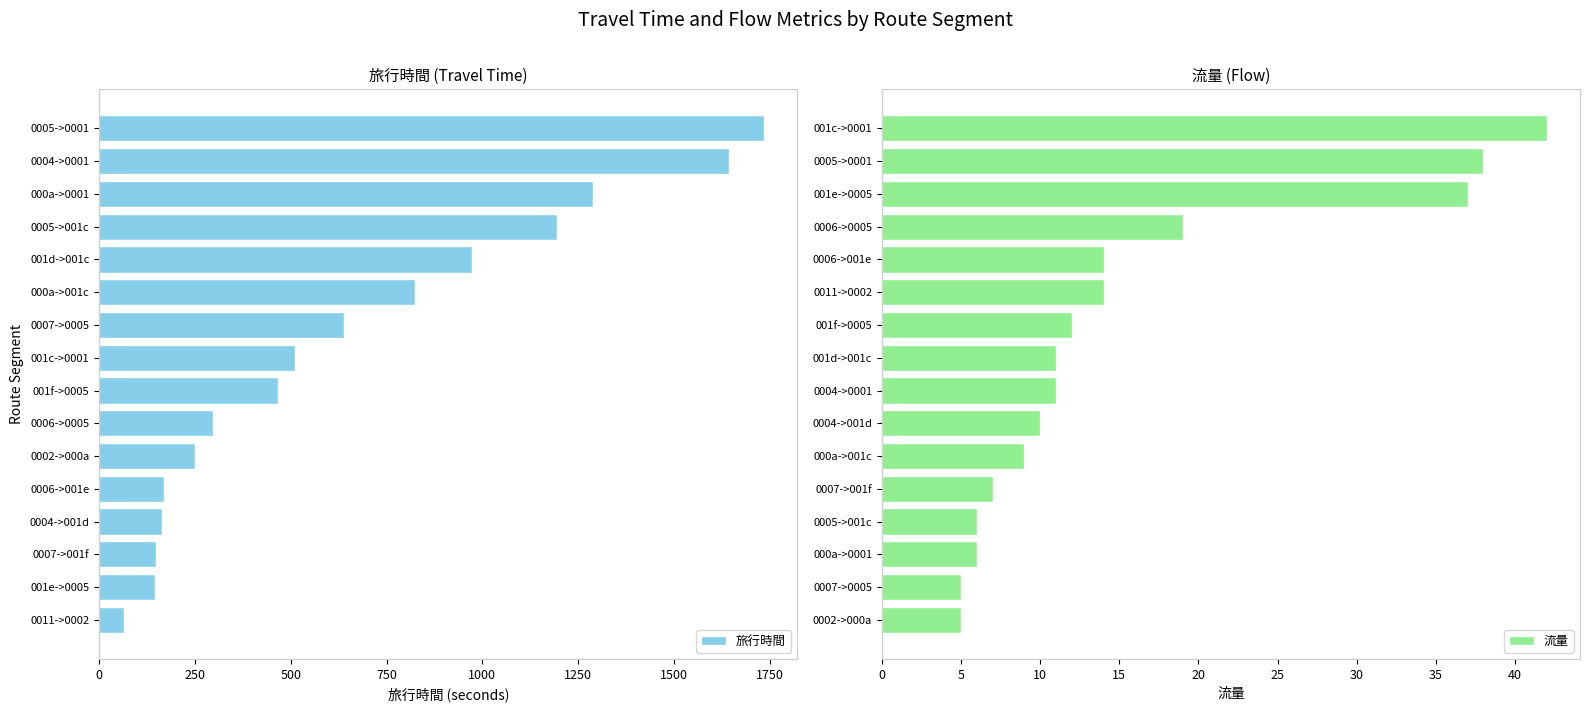

What is the sum of all 旅行時間 values?

10511